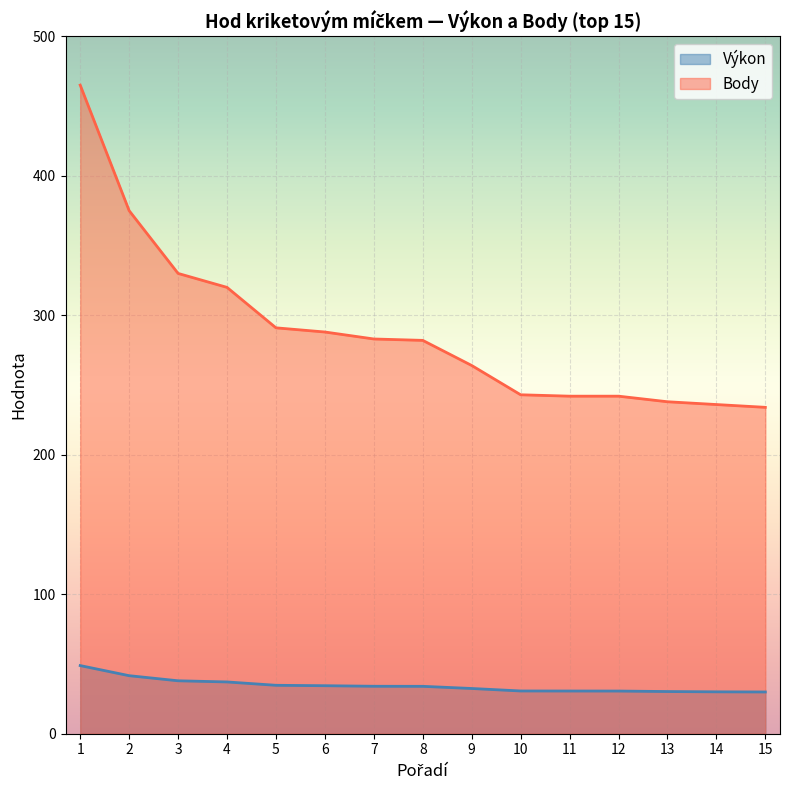

How many lines are shown in the chart?

2